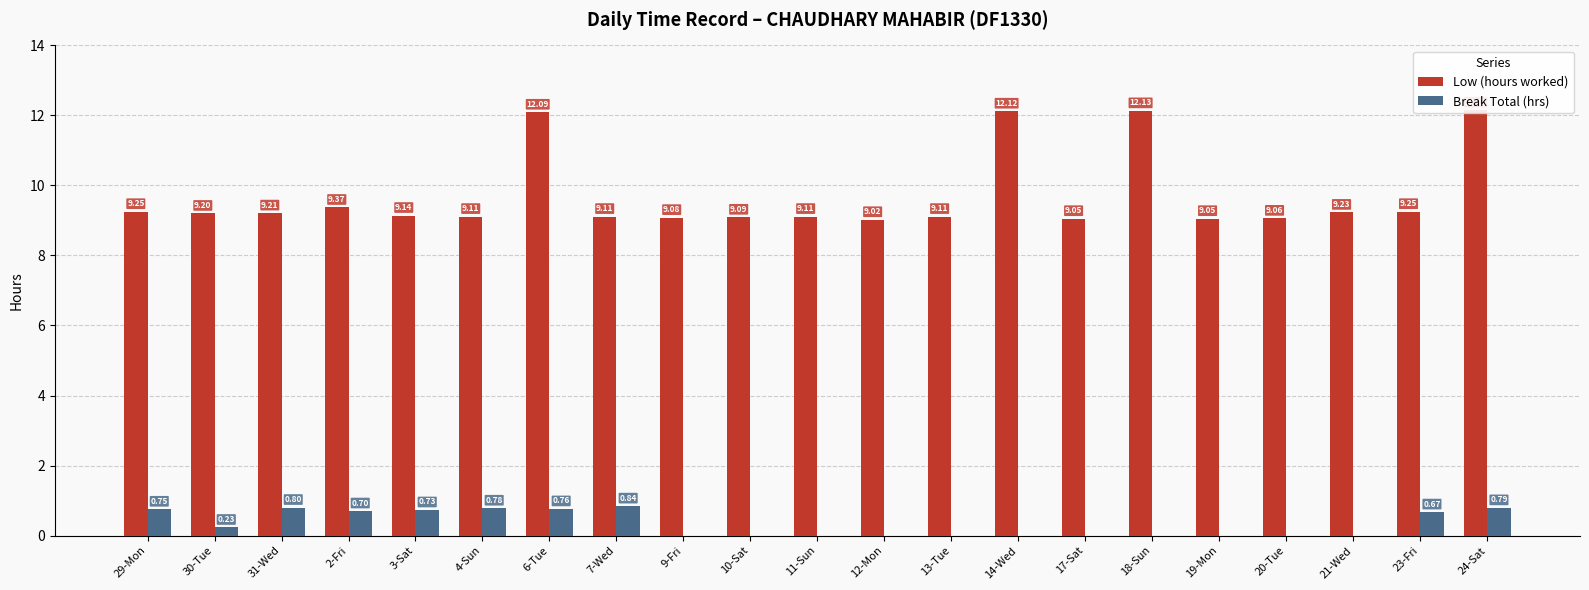

True or false: Low (hours worked) has a value of 16.2 at 3-Sat.

False